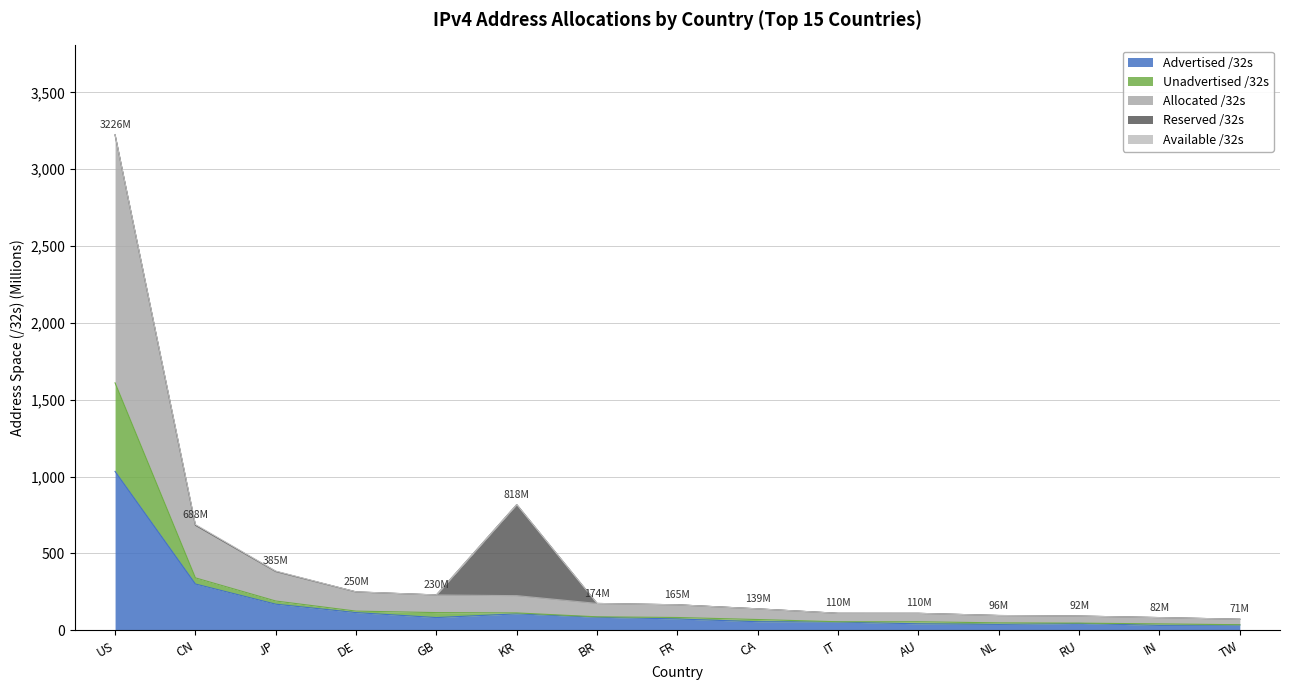

At which label does Advertised /32s first exceed 73?

US